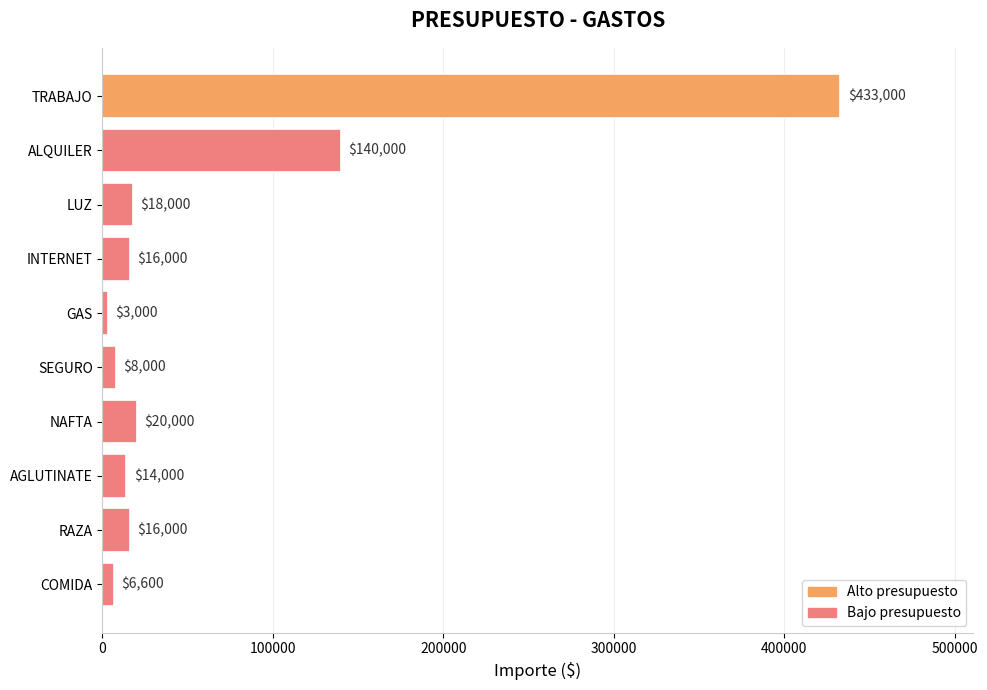

What is the value of the 3rd bar from the top?

18000